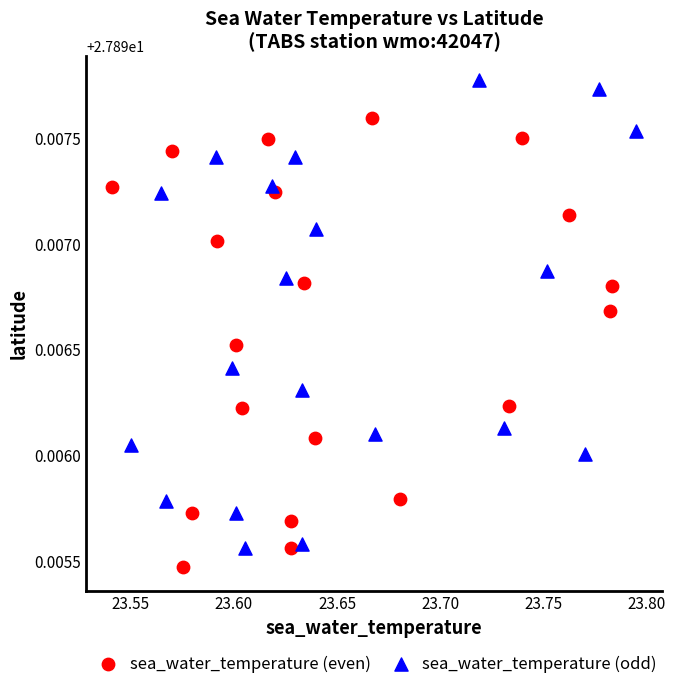

What are all the series names shown in the legend?

sea_water_temperature (even), sea_water_temperature (odd)